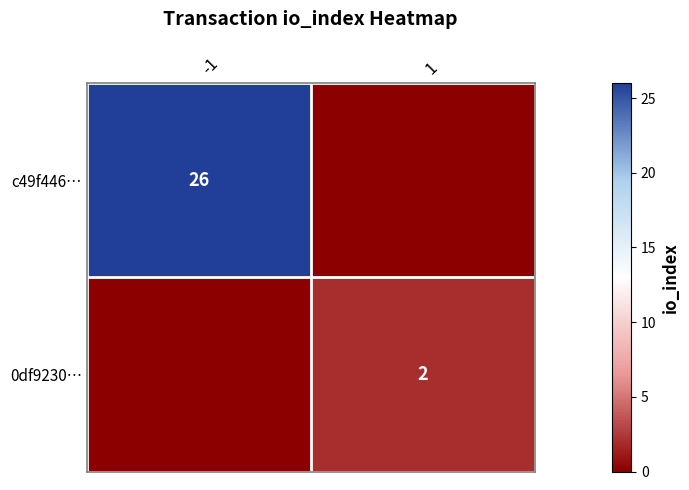

Is it true that 0df9230… equals 3 at 1?

False